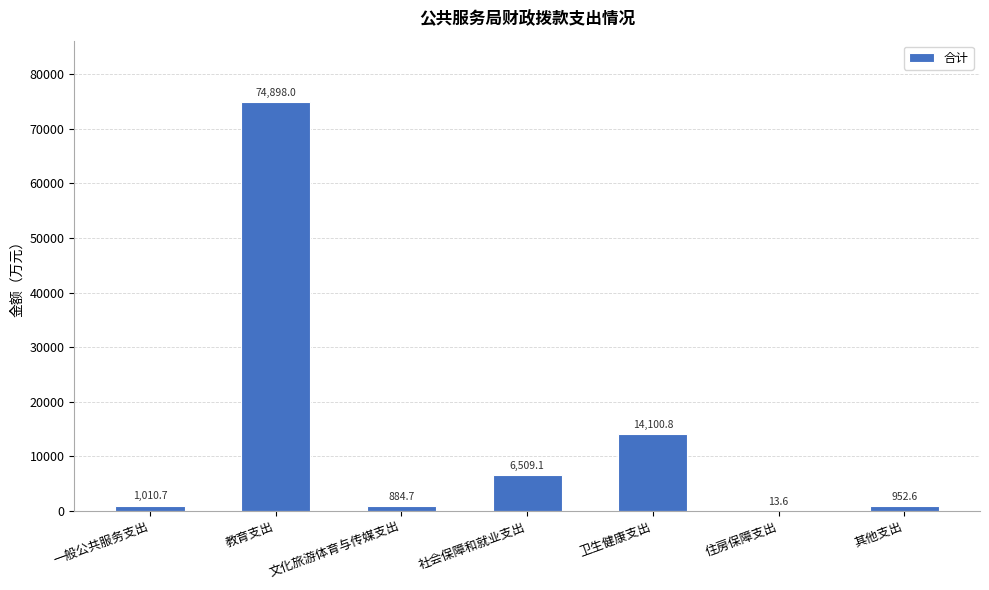

What value does the data have at 其他支出?

952.6